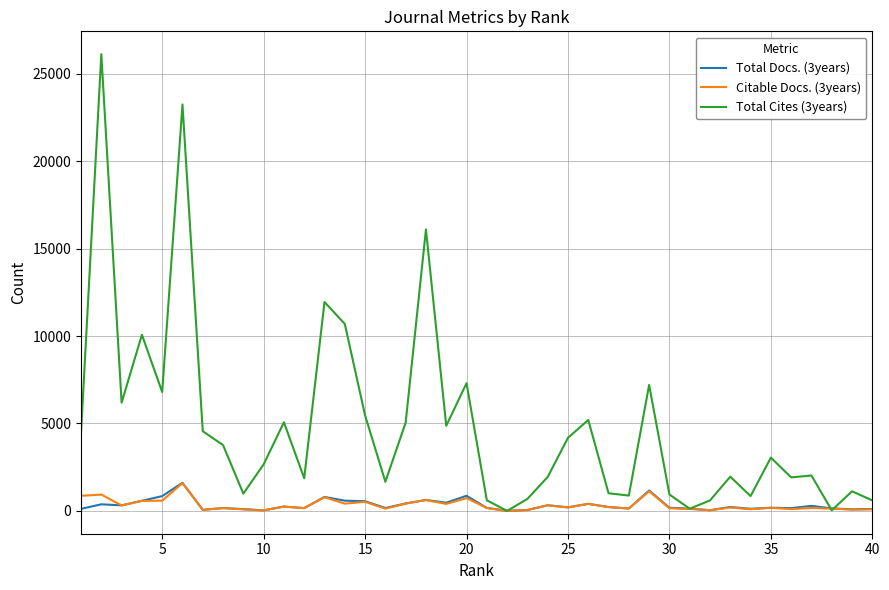

Which series has the widest spread of values?

Total Cites (3years)